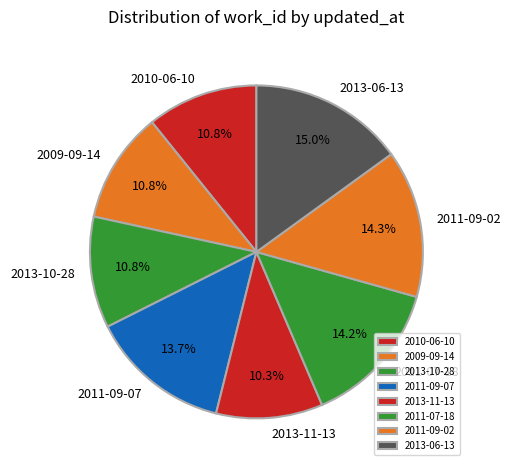

Approximately how many times larger is the value at 2011-09-02 compared to 2010-06-10?

1.3